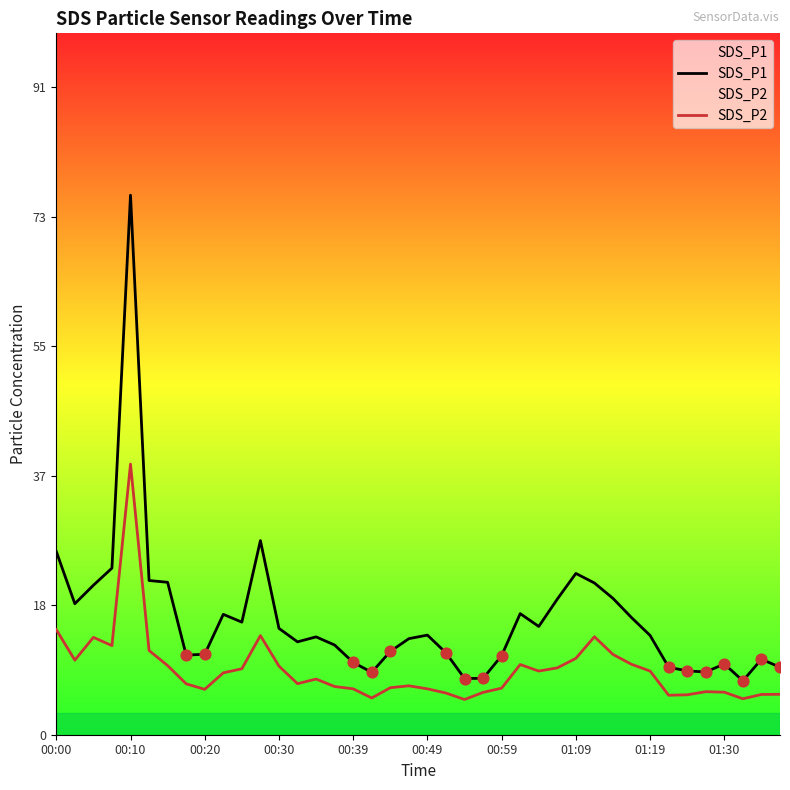

At which category is the sum across all series the highest?

00:10